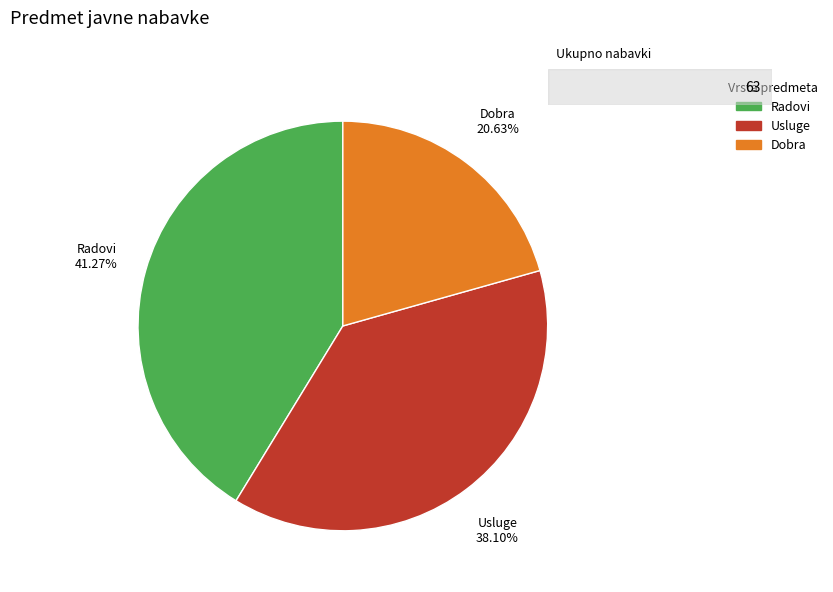

What portion of the pie excludes Radovi?

58.7%